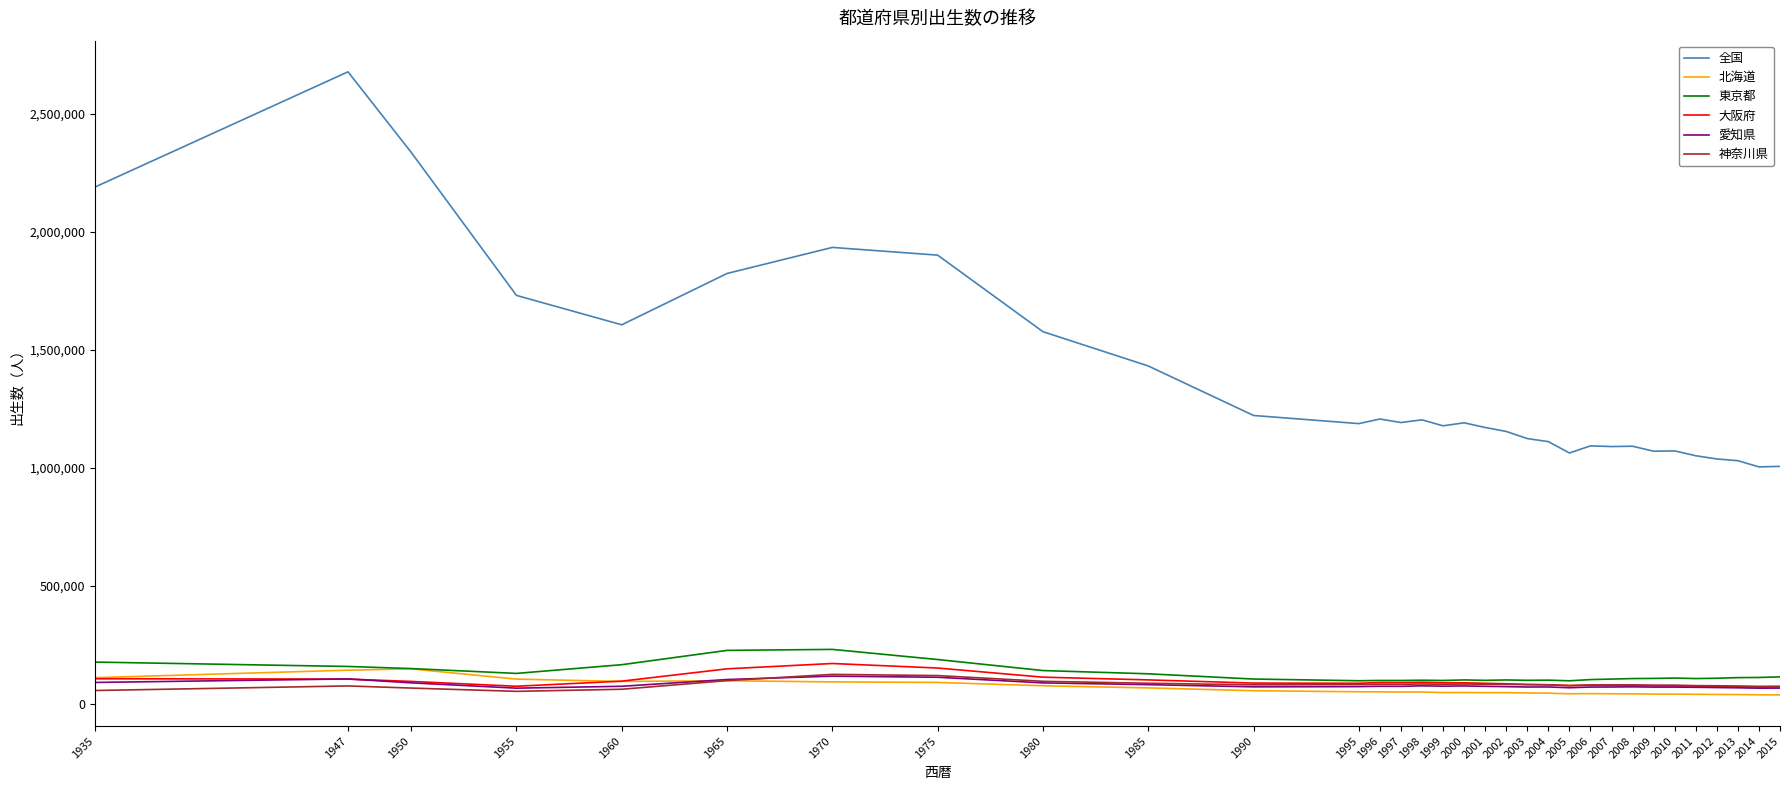

The 神奈川県 series shows 60704 at 1960. True or false?

True